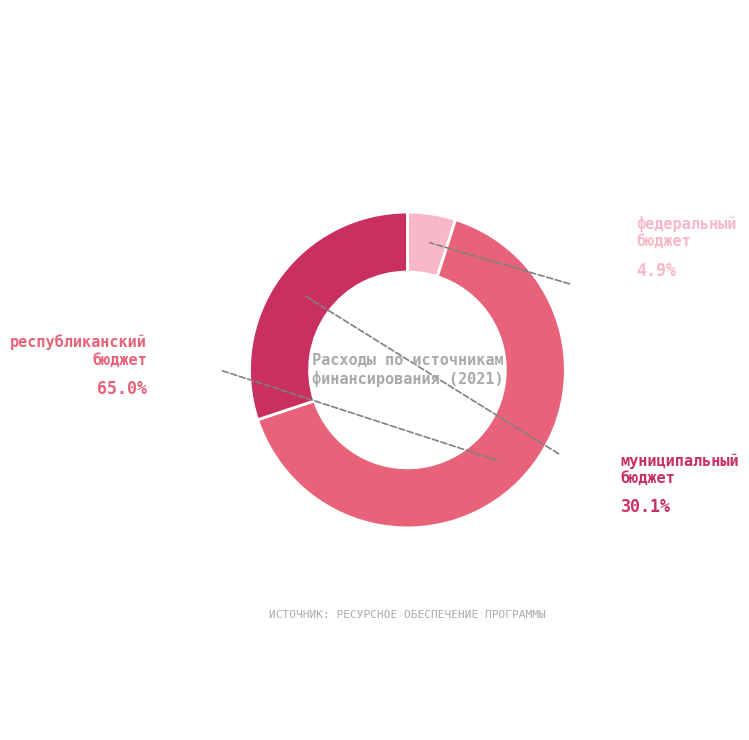

Is there a majority slice in this chart?

Yes